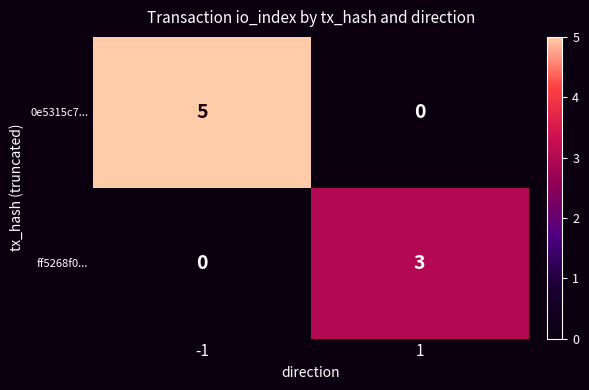

Count the number of categories in the chart.

2